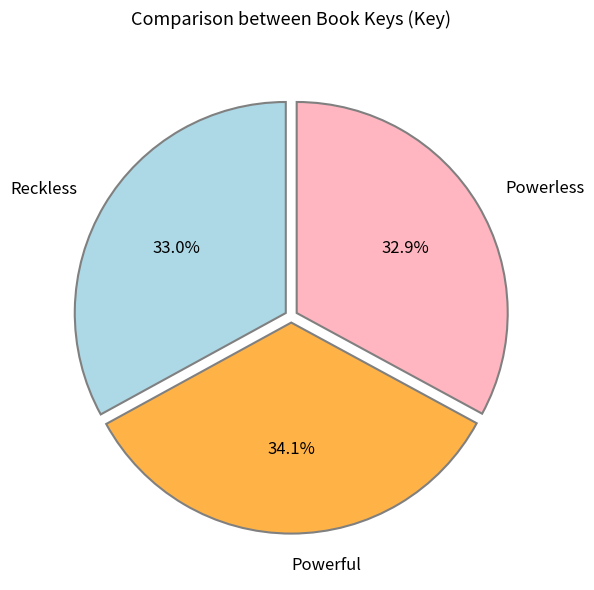

To the nearest percent, what is the average slice percentage?

33%